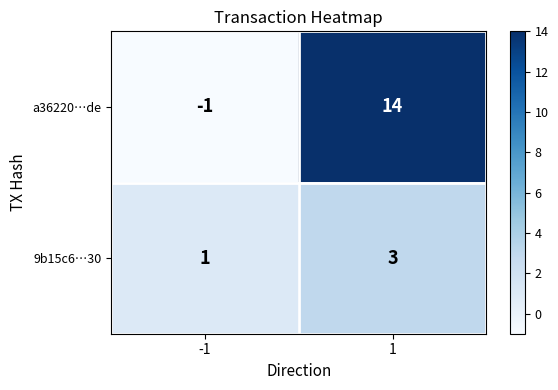

What is the approximate value of 9b15c6…30 at 1?

3